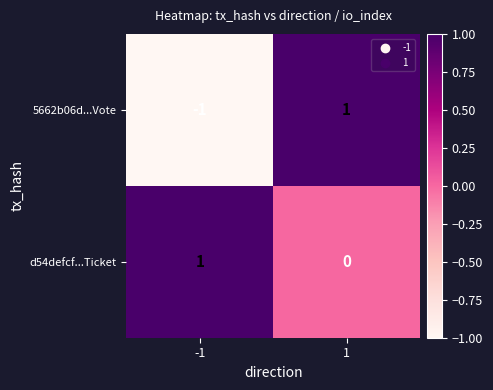

The 5662b06d...Vote series shows 1 at 1. True or false?

True